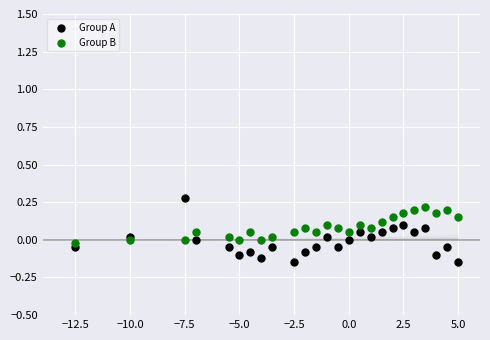

What are all the series names shown in the legend?

Group A, Group B